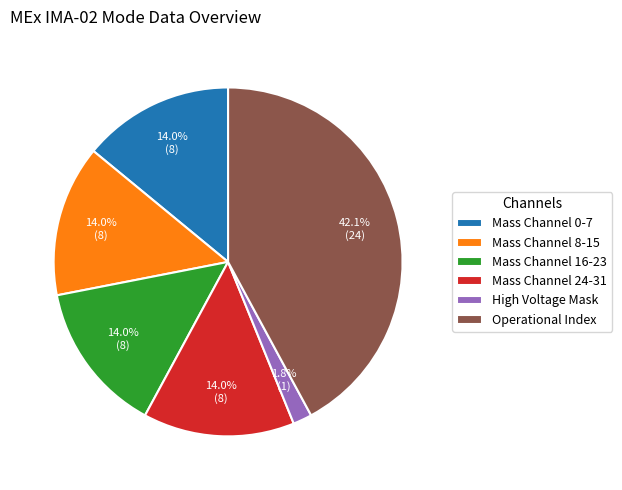

To the nearest percent, what is the difference between the largest and smallest slice percentages?

40%